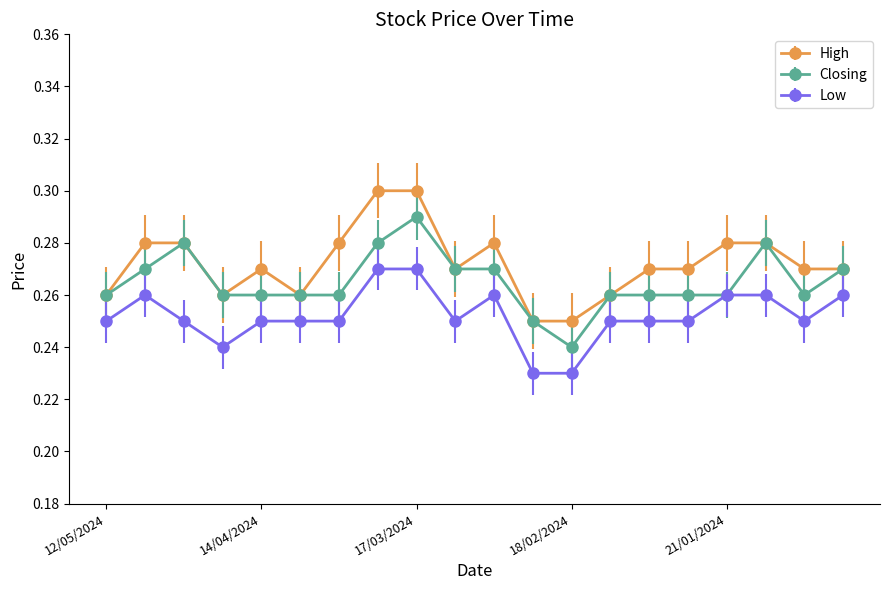

How many High values are between 0 and 1?

20